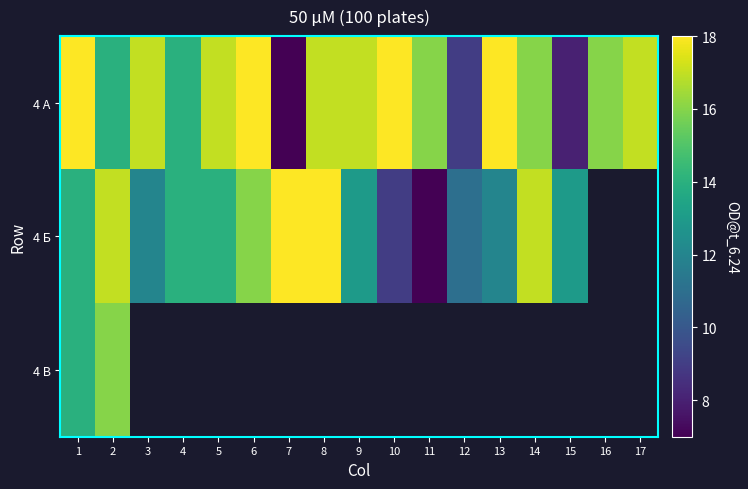

How many values in the 4 А series exceed 17?

4